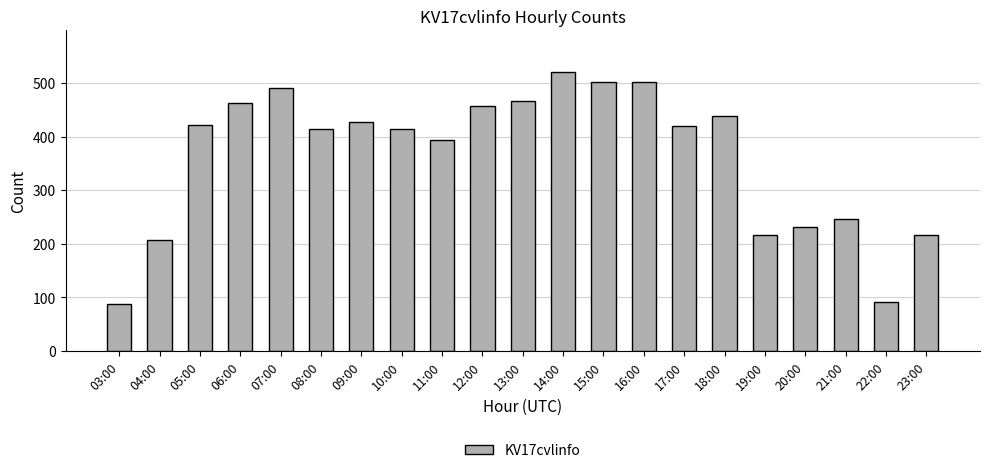

Which label corresponds to the smallest value in the chart?

03:00